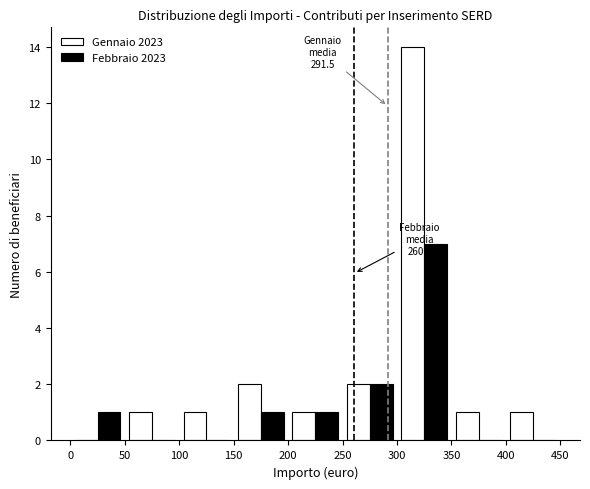

In the Febbraio 2023 series, which range on the x-axis has the tallest bar?

300 to 350